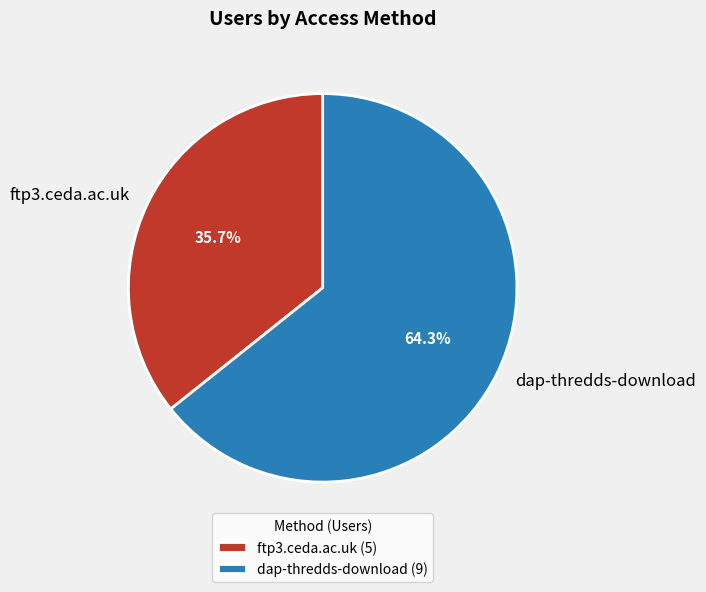

How many segments does this pie chart have?

2